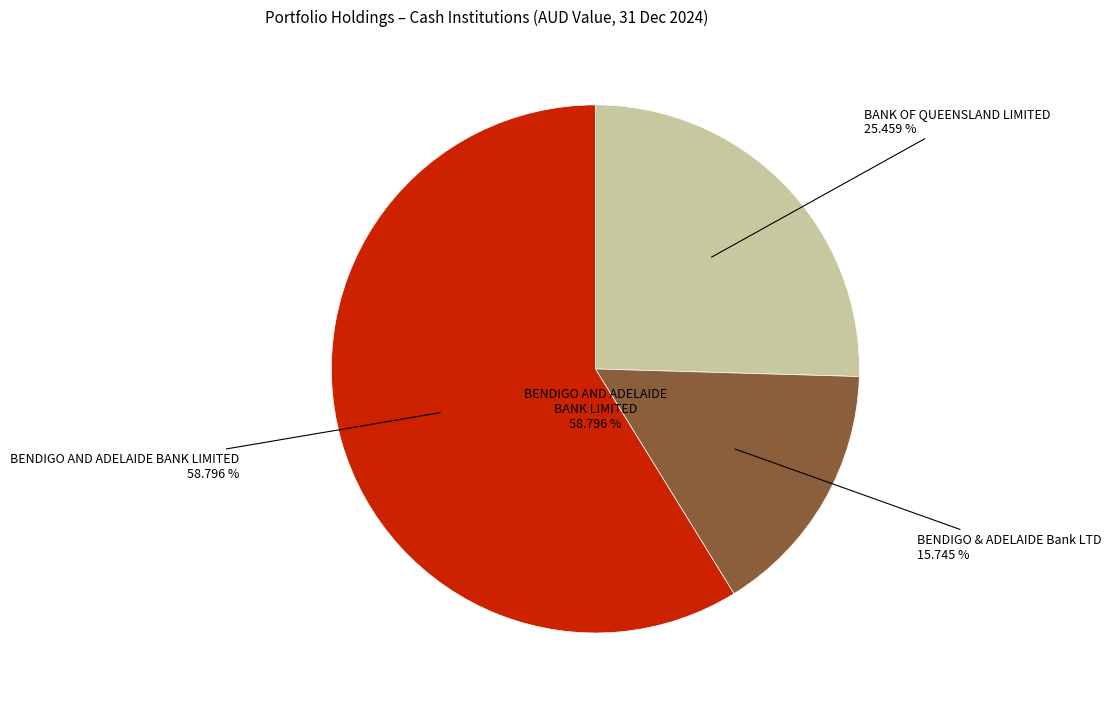

What percentage is the BENDIGO & ADELAIDE Bank LTD slice, to the nearest percent?

16%